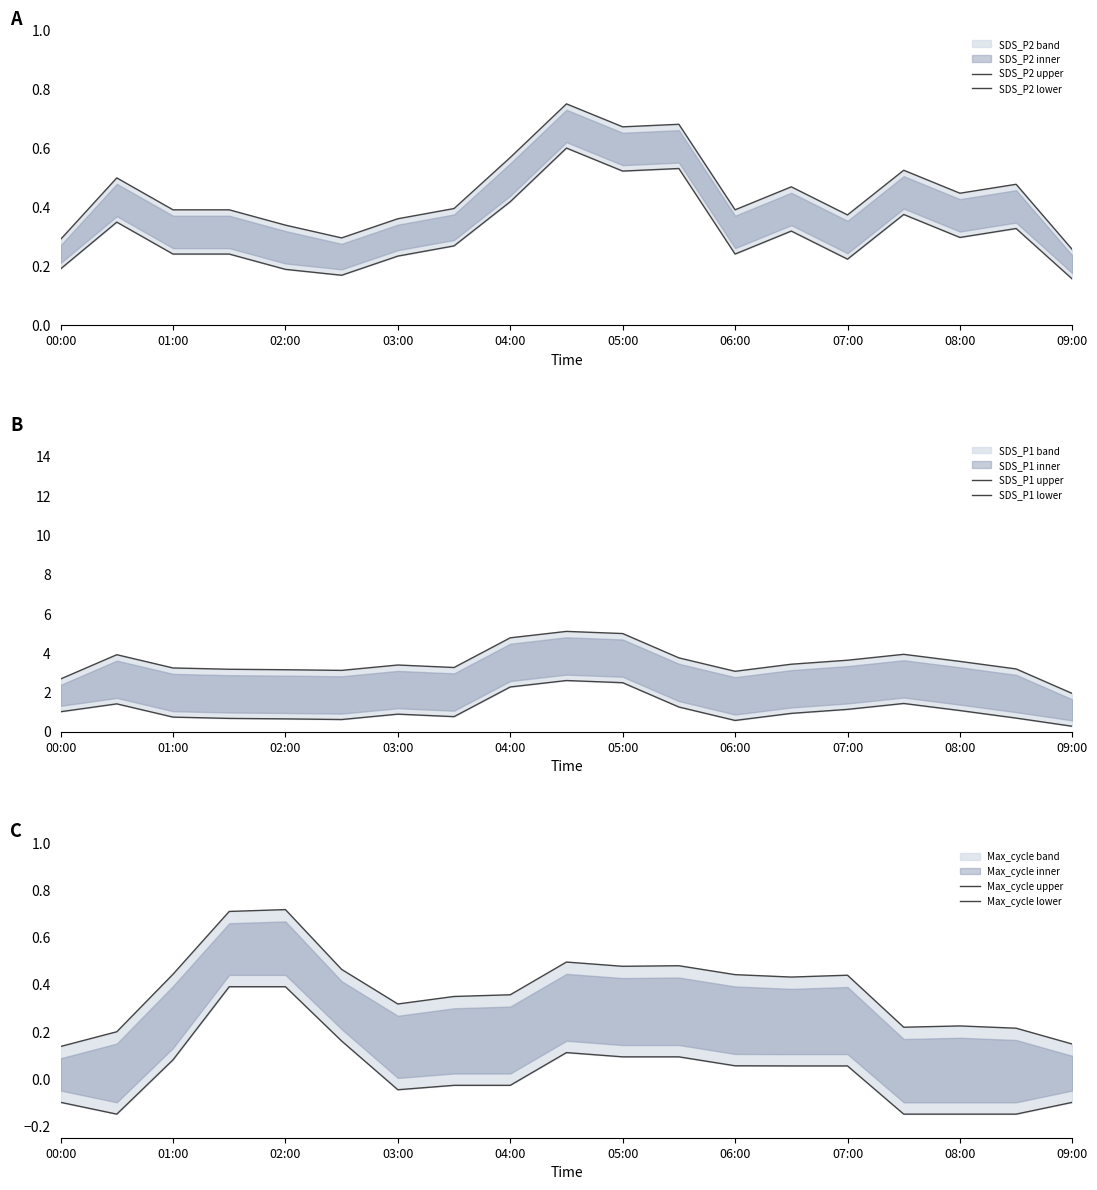

What is the value of the SDS_P1 upper point at the 1st from the left?

2.7